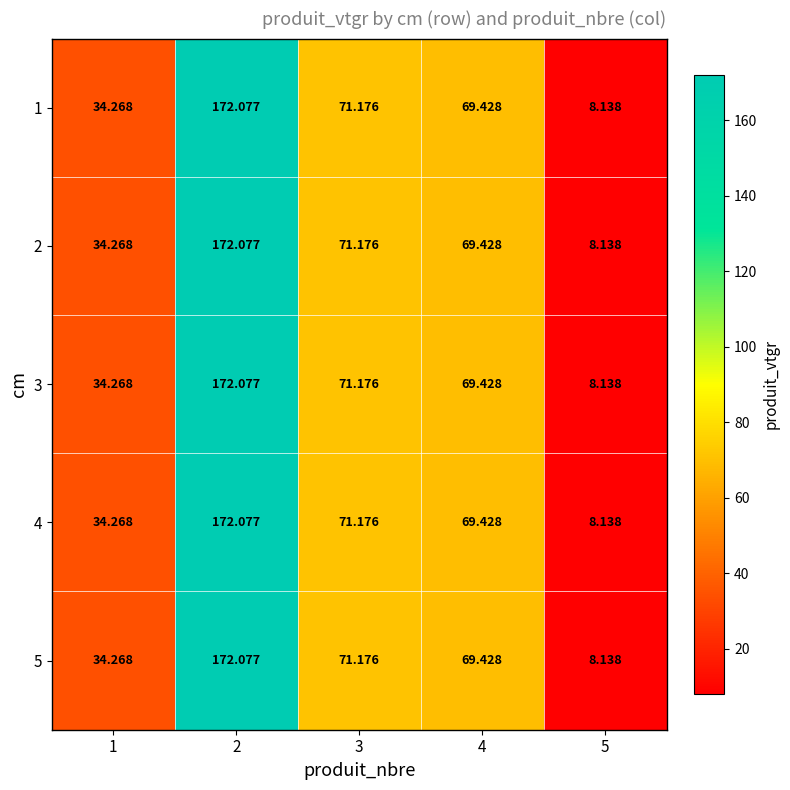

Which category has the highest value across all series?

2